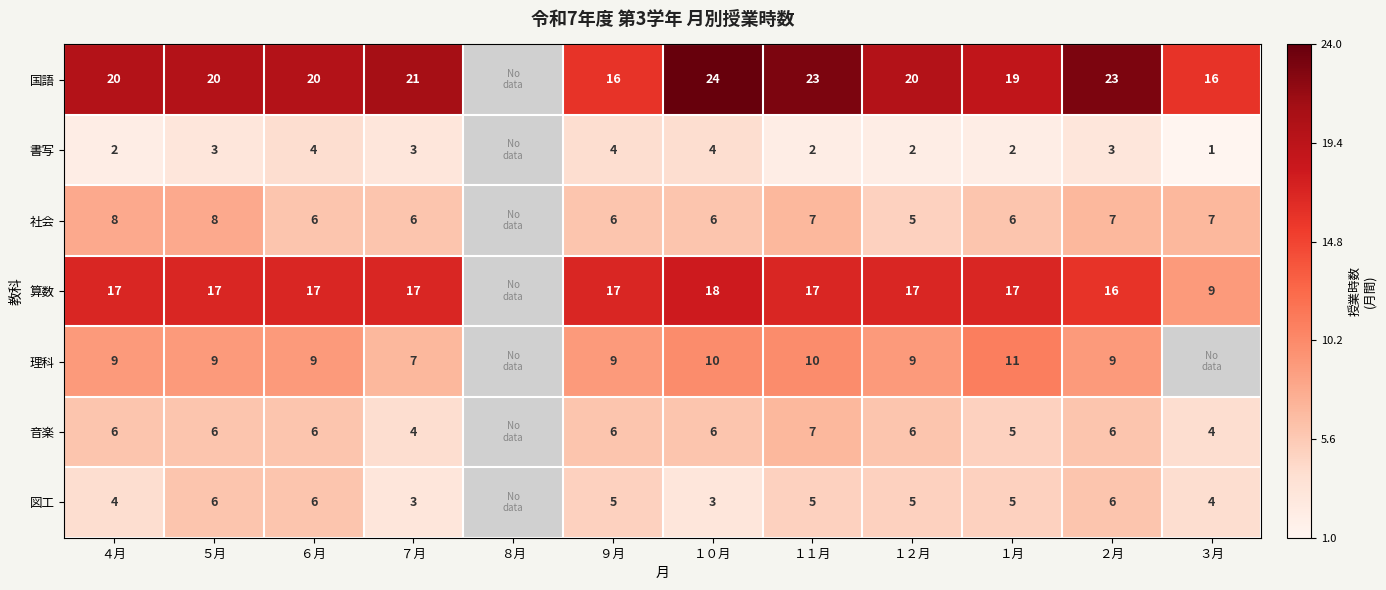

Between ７月 and ９月, which series saw the biggest shift?

国語